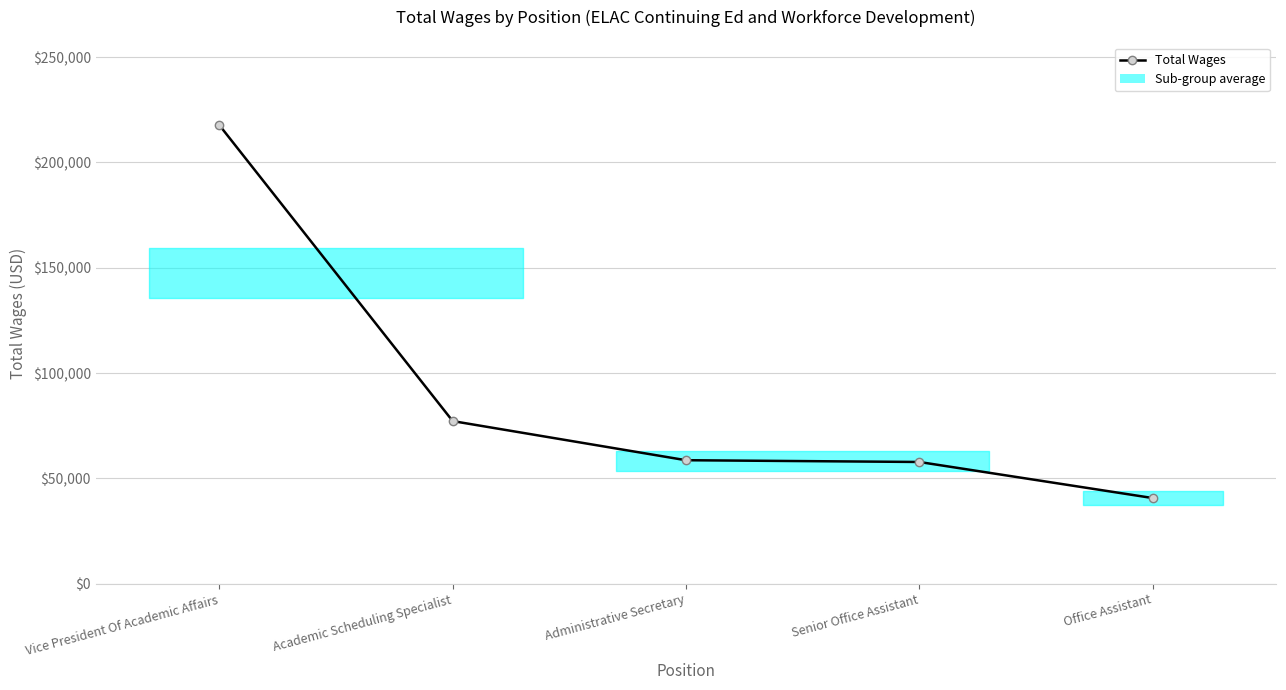

True or false: the data shows 27350 at Academic Scheduling Specialist.

False